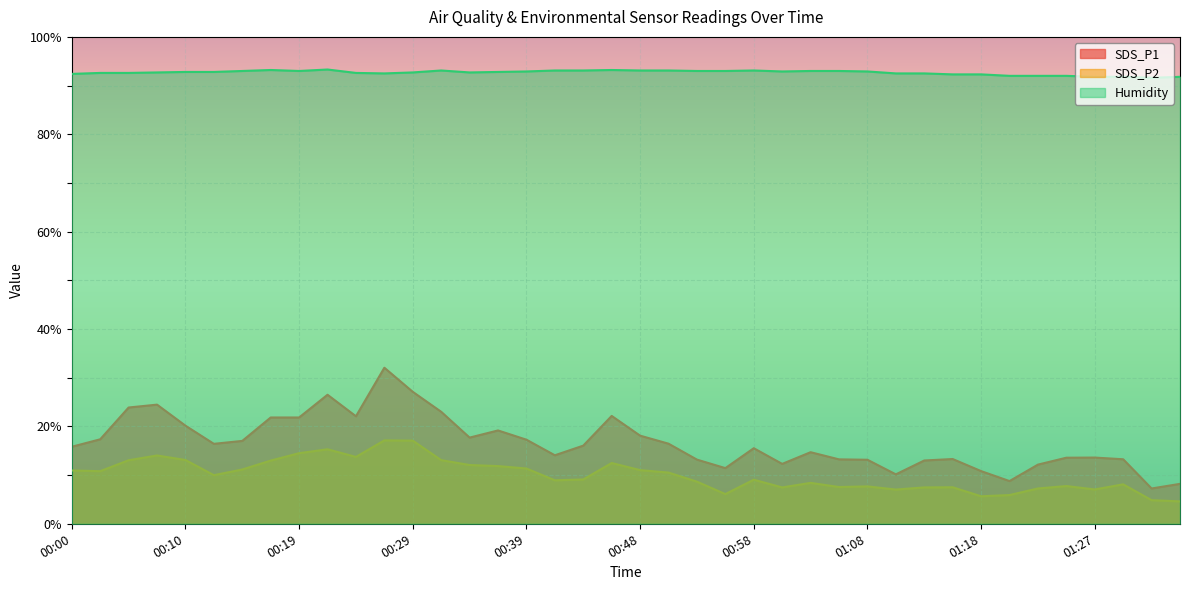

Which has a higher value, 00:27 or 00:12?

00:27